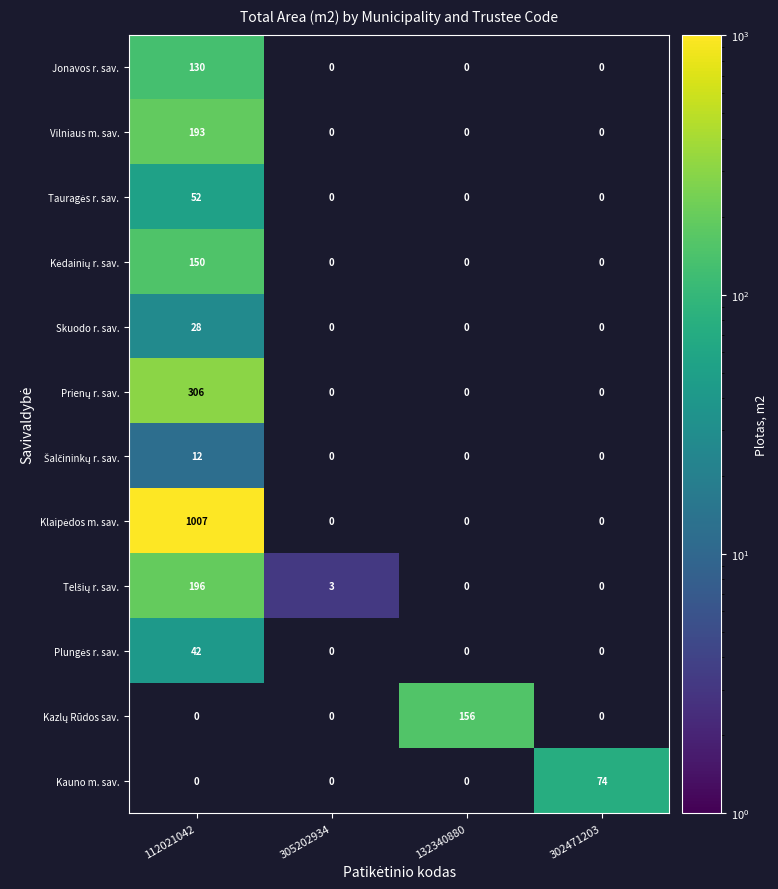

How many distinct data groups are displayed?

12